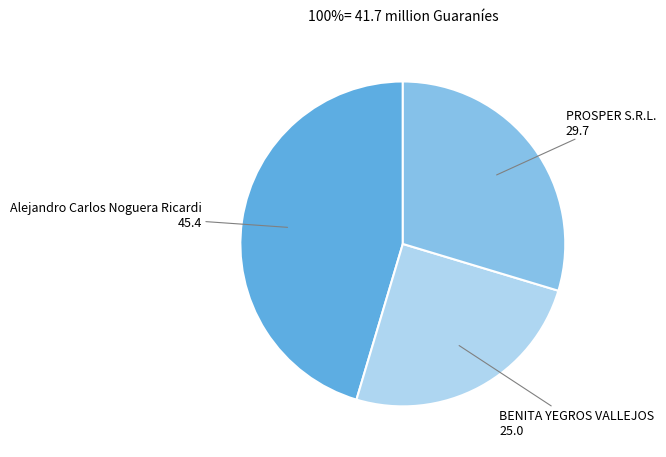

What is the smallest slice in the pie chart?

BENITA YEGROS VALLEJOS